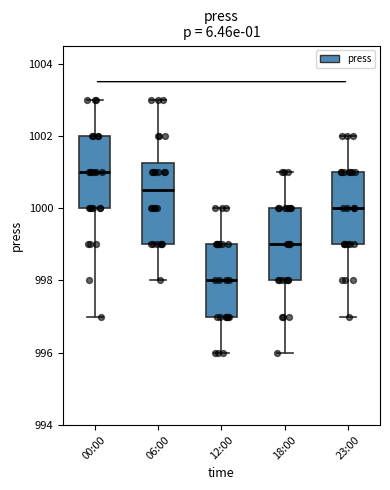

Reading left to right, read every box against the y-axis: the position of its median line, the range the box covers, and the ends of its whiskers. The values are not printed on the chart, so give them approximately, as read against the axis.

00:00: median 1001.0, box 1000.0 to 1002.0, whiskers 997.0 to 1003.0
06:00: median 1000.6, box 999.0 to 1001.2, whiskers 998.0 to 1003.0
12:00: median 998.0, box 997.0 to 999.0, whiskers 996.0 to 1000.0
18:00: median 999.0, box 998.0 to 1000.0, whiskers 996.0 to 1001.0
23:00: median 1000.0, box 999.0 to 1001.0, whiskers 997.0 to 1002.0